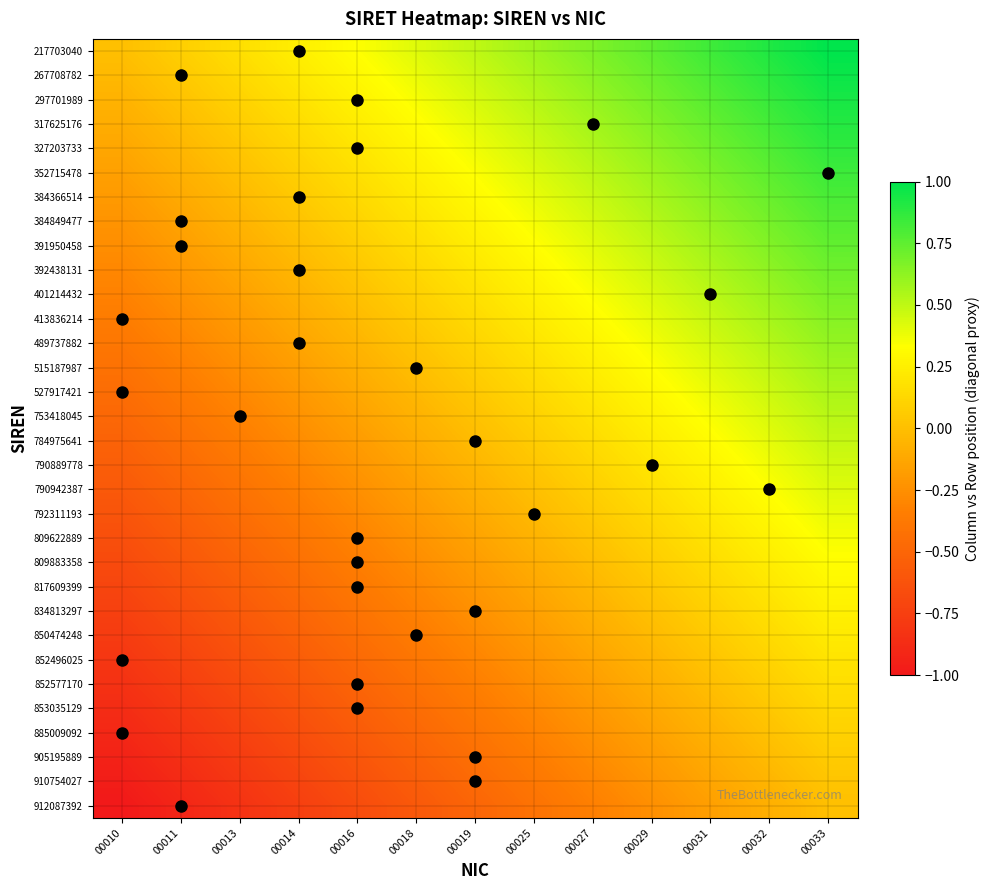

At how many categories does at least one series exceed 0?

12